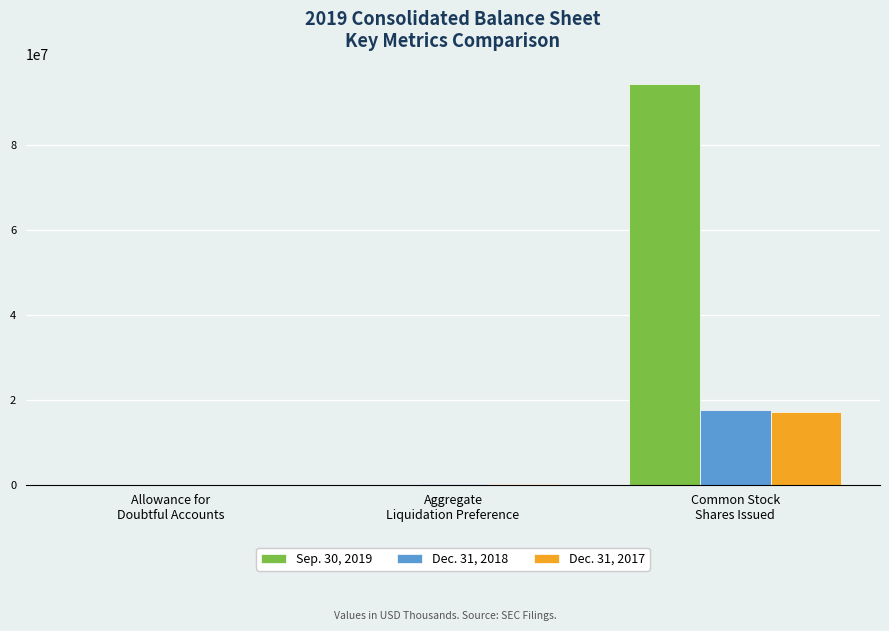

Which series has the largest total across all categories?

Sep. 30, 2019